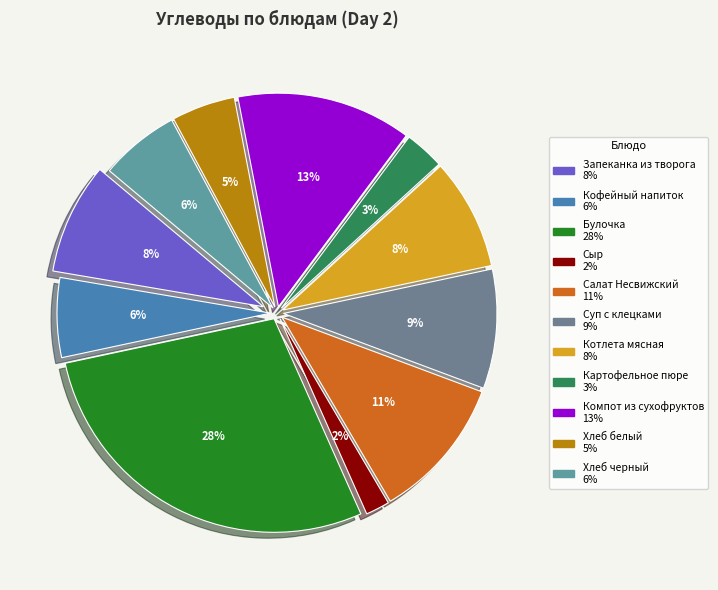

How much of the chart is everything except Салат Несвижский?

89.2%